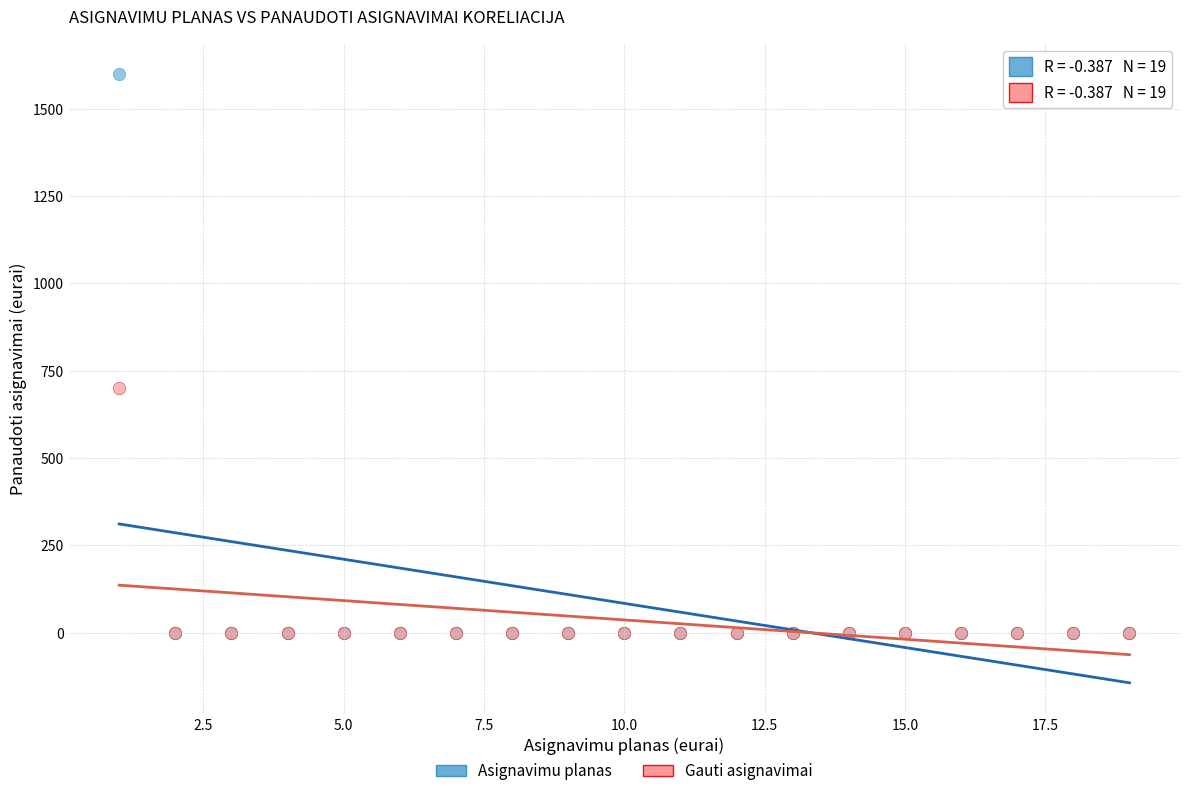

Across all series, what Y value is closest to 800?

700